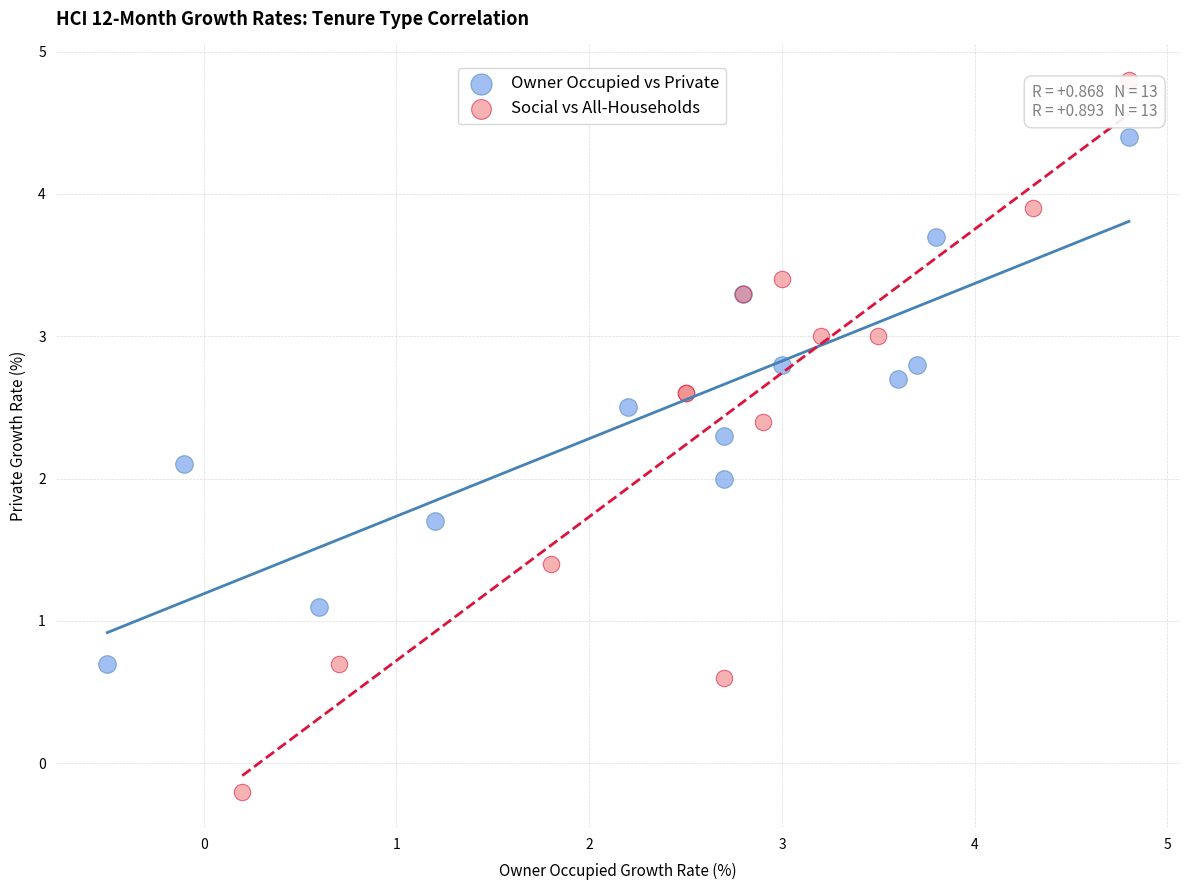

Which series reaches the minimum Y coordinate?

Social vs All-Households